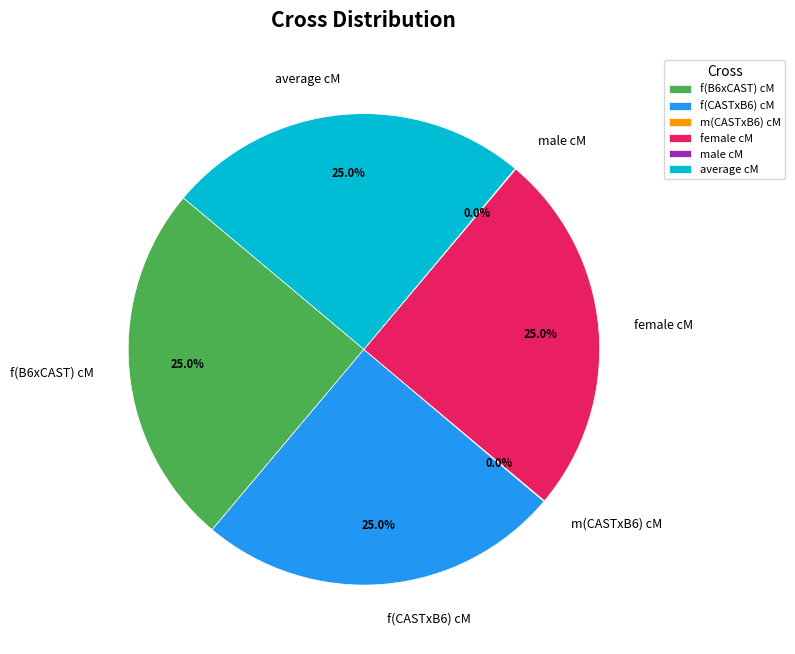

Is there a majority slice in this chart?

No